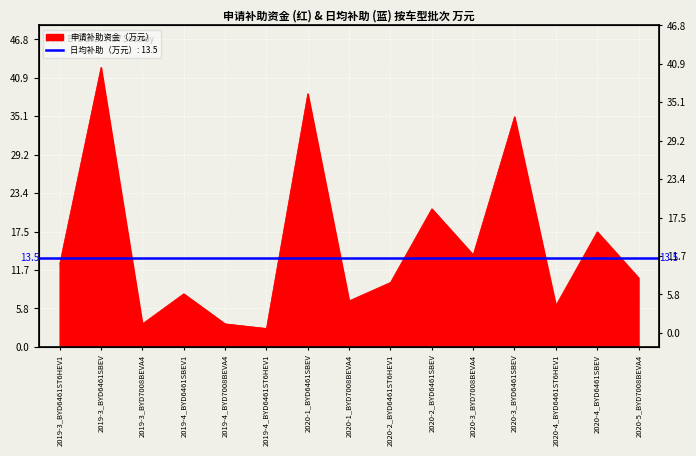

Rank the categories by value from lowest to highest.

2019-4_BYD6461ST6HEV1, 2019-3_BYD7008BEVA4, 2019-4_BYD7008BEVA4, 2020-4_BYD6461ST6HEV1, 2020-1_BYD7008BEVA4, 2019-4_BYD6461SBEV1, 2020-2_BYD6461ST6HEV1, 2020-5_BYD7008BEVA4, 2019-3_BYD6461ST6HEV1, 2020-3_BYD7008BEVA4, 2020-4_BYD6461SBEV, 2020-2_BYD6461SBEV, 2020-3_BYD6461SBEV, 2020-1_BYD6461SBEV, 2019-3_BYD6461SBEV